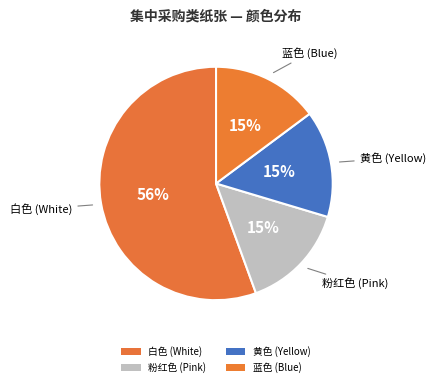

How many slices are in this pie chart?

4